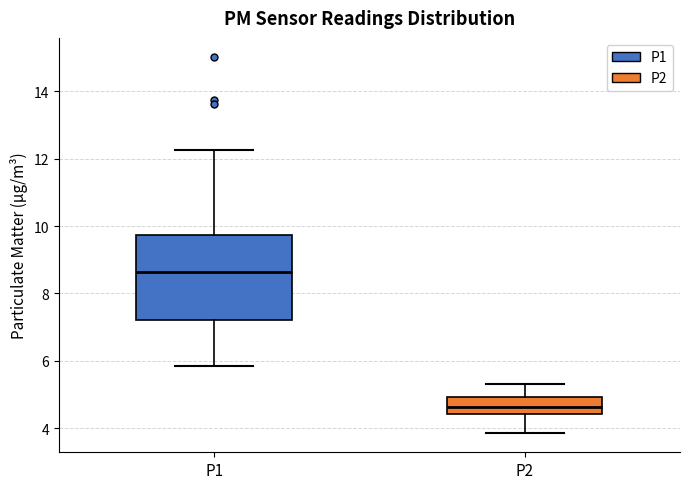

Reading left to right, transcribe this box plot: for each box, give where its median line is, the range the box spans, and where its two whiskers end, as read against the y-axis. The values are not printed on the chart, so give them approximately, as read against the axis.

P1: median 8.6, box 7.2 to 9.8, whiskers 5.8 to 12.2
P2: median 4.6, box 4.4 to 5.0, whiskers 3.8 to 5.4